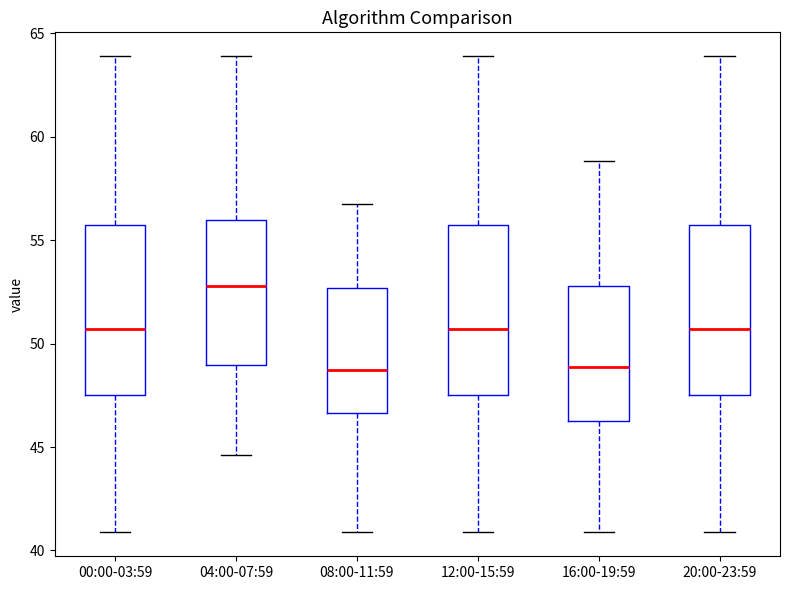

Reading left to right, read every box against the y-axis: the position of its median line, the range the box covers, and the ends of its whiskers. The values are not printed on the chart, so give them approximately, as read against the axis.

00:00-03:59: median 50.5, box 47.5 to 56.0, whiskers 41.0 to 64.0
04:00-07:59: median 53.0, box 49.0 to 56.0, whiskers 44.5 to 64.0
08:00-11:59: median 48.5, box 46.5 to 52.5, whiskers 41.0 to 56.5
12:00-15:59: median 50.5, box 47.5 to 56.0, whiskers 41.0 to 64.0
16:00-19:59: median 49.0, box 46.0 to 53.0, whiskers 41.0 to 59.0
20:00-23:59: median 50.5, box 47.5 to 56.0, whiskers 41.0 to 64.0